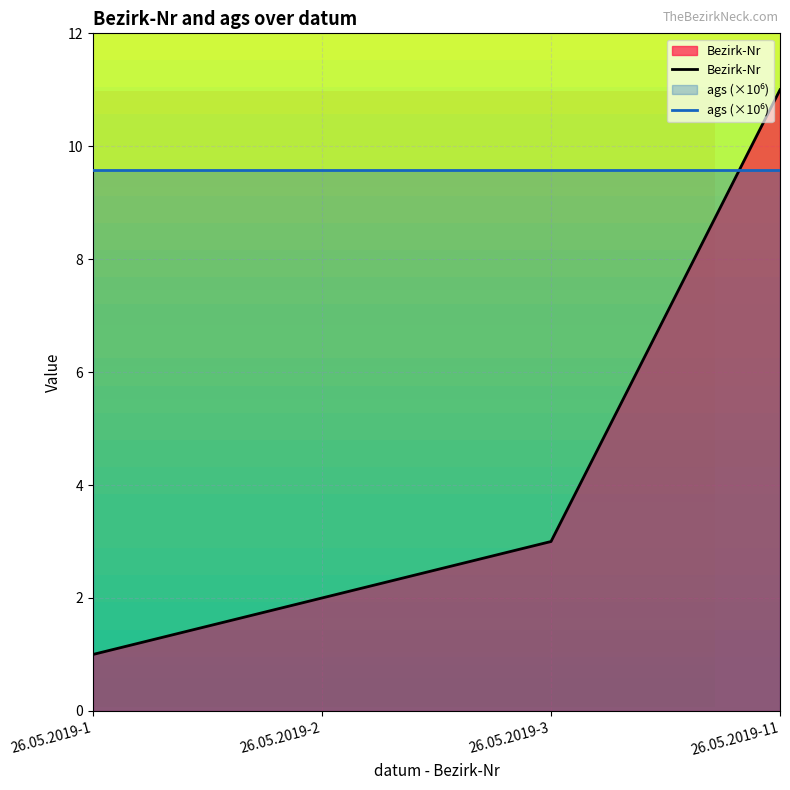

What is the change in value from 26.05.2019-3 to 26.05.2019-11?

+8